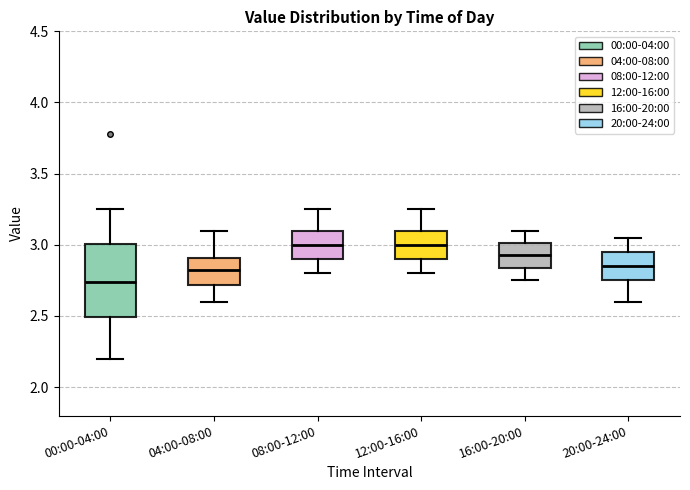

Comparing the boxes themselves (not the whiskers), which one is the tallest?

00:00-04:00